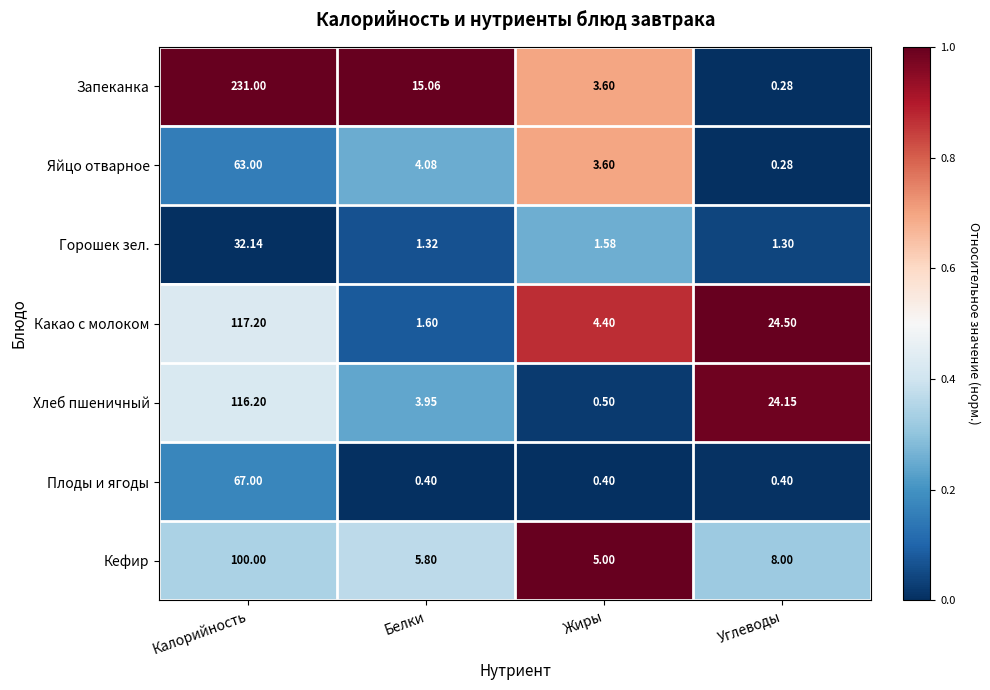

Rank the series by their maximum value, from lowest to highest.

Горошек зел., Яйцо отварное, Плоды и ягоды, Кефир, Хлеб пшеничный, Какао с молоком, Запеканка